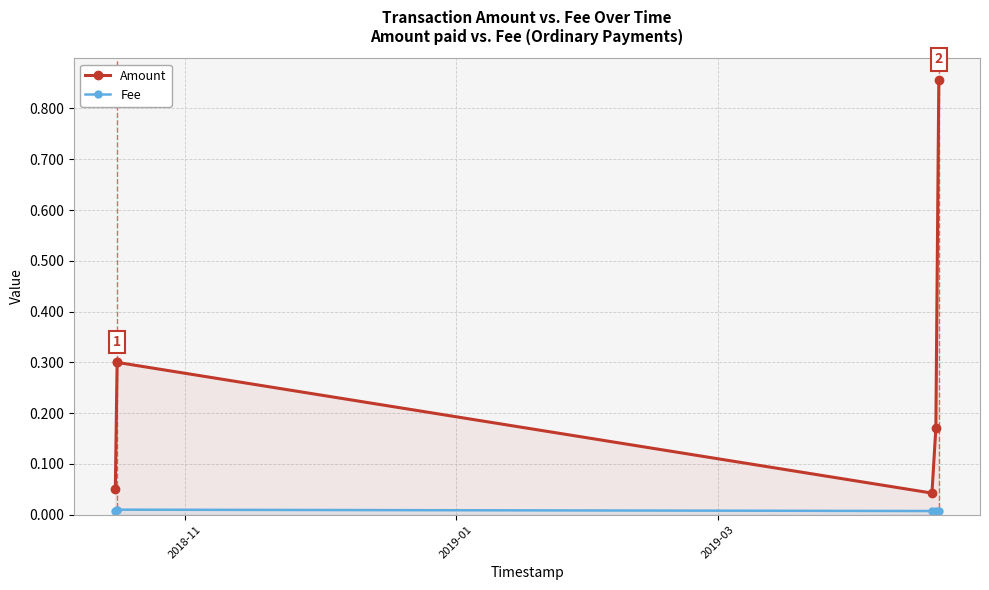

True or false: Amount has more than 1 points higher than both neighbors.

False